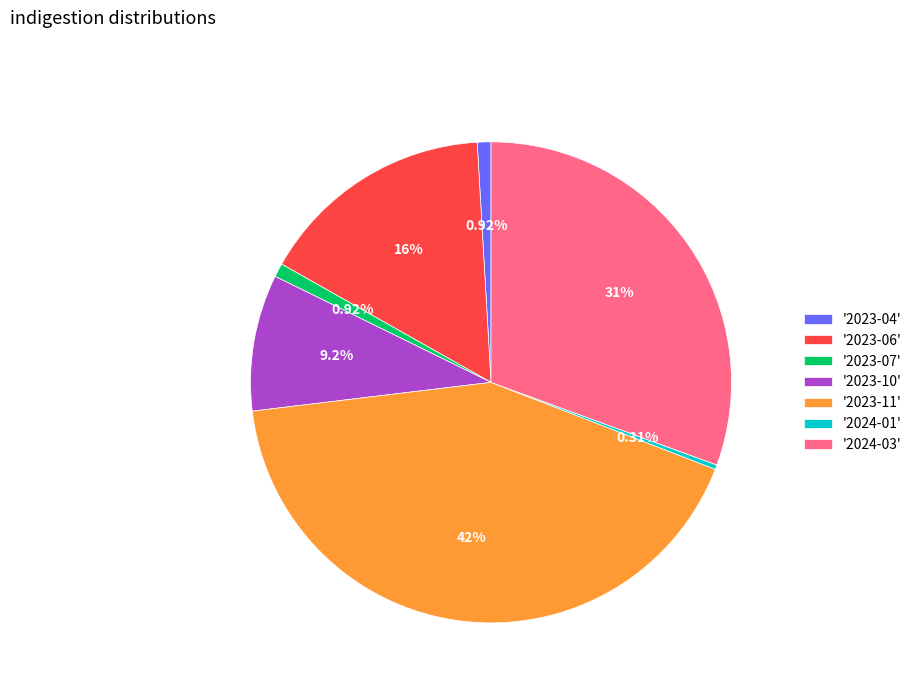

Between '2023-11' and '2023-04', which is larger?

'2023-11'